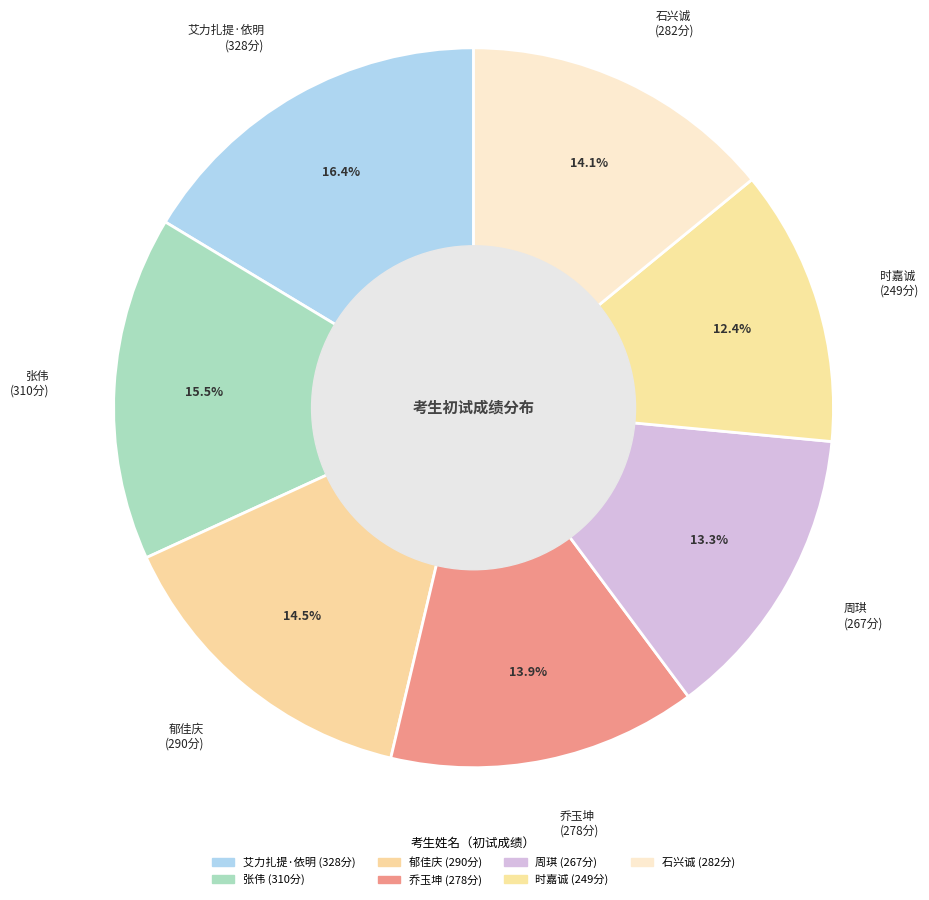

What is the change in value from 艾力扎提·依明 to 乔玉坤?

-50